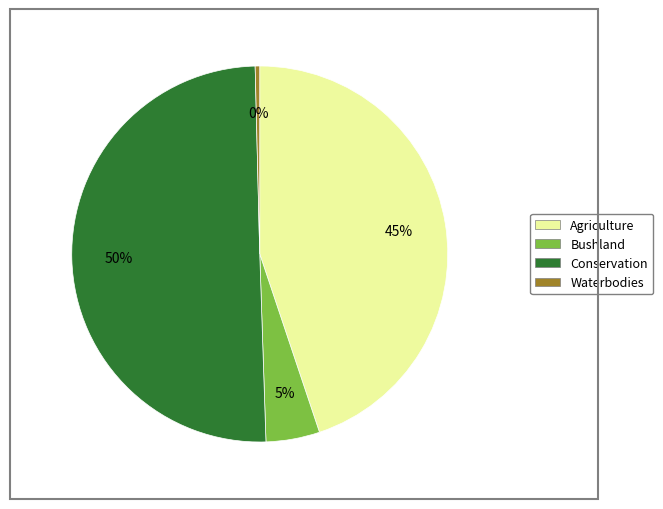

To the nearest percent, what is the average slice percentage?

25%